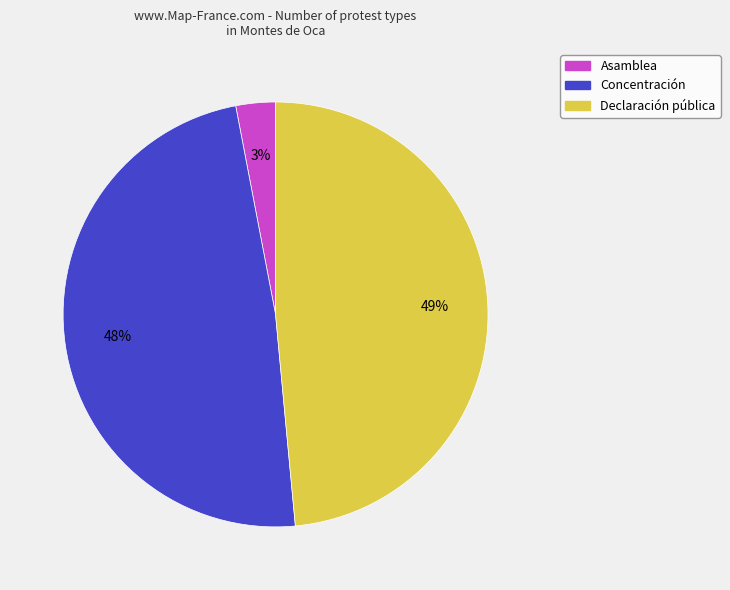

Is there a majority slice in this chart?

No